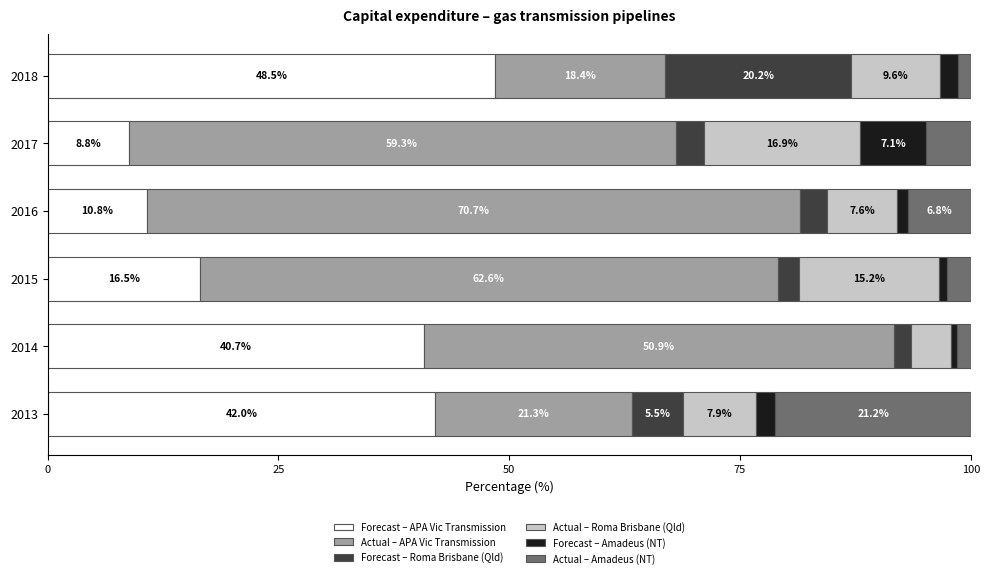

The Forecast – APA Vic Transmission series shows 48.5 at 2018. True or false?

True